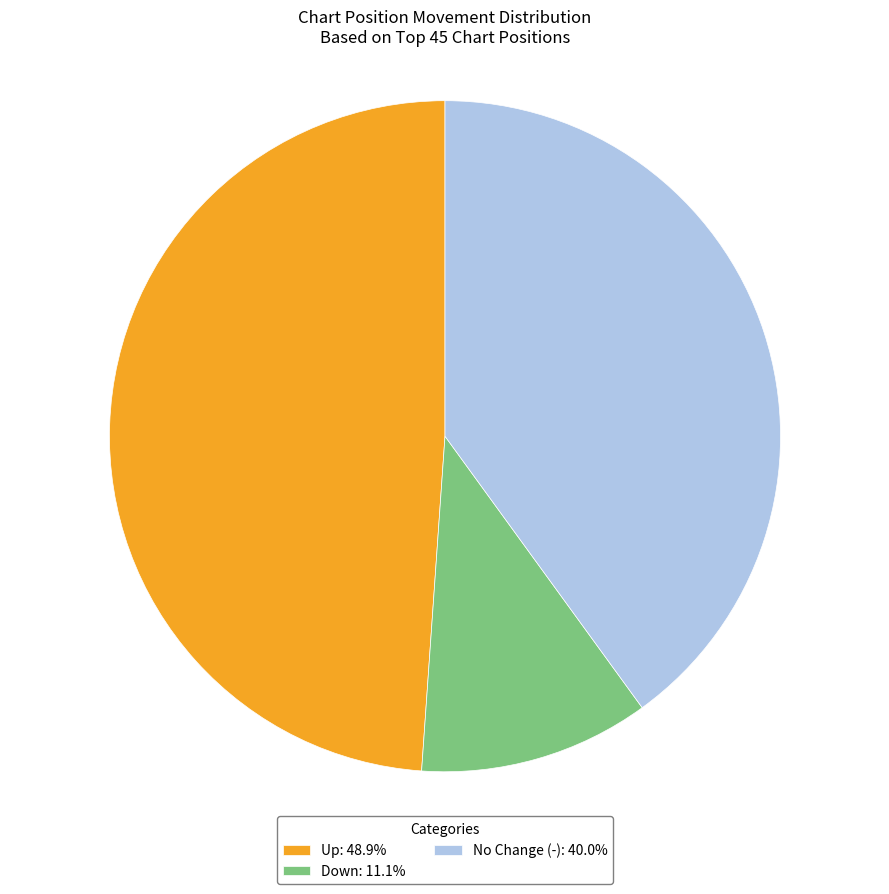

Does No Change (-): 40.0% represent more than half of the total?

No